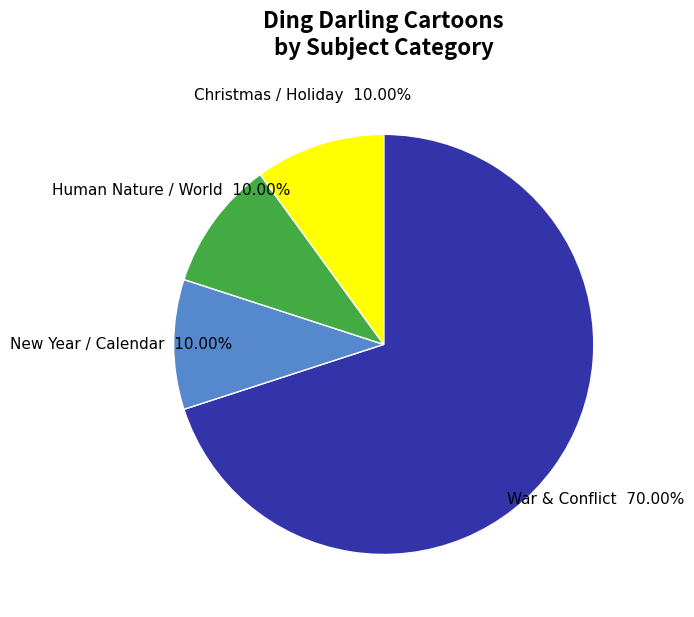

Approximately how many times larger is the value at Christmas / Holiday compared to New Year / Calendar?

1.0